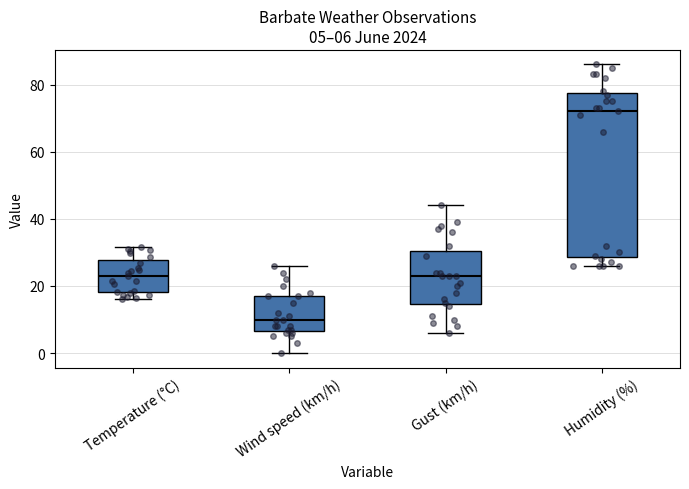

Which box's median line is the lowest?

Wind speed (km/h)